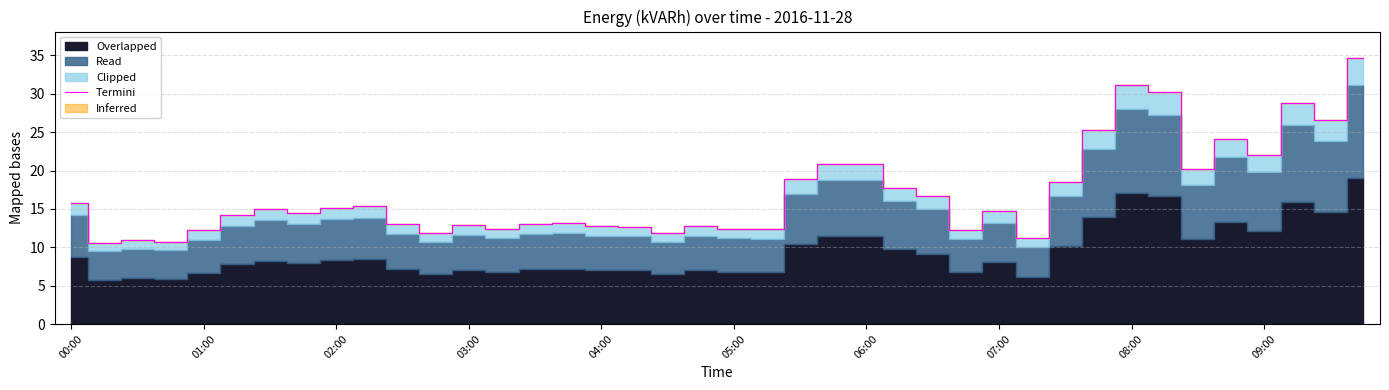

How many interior local valleys (lower than both neighbors) does the data have?

12